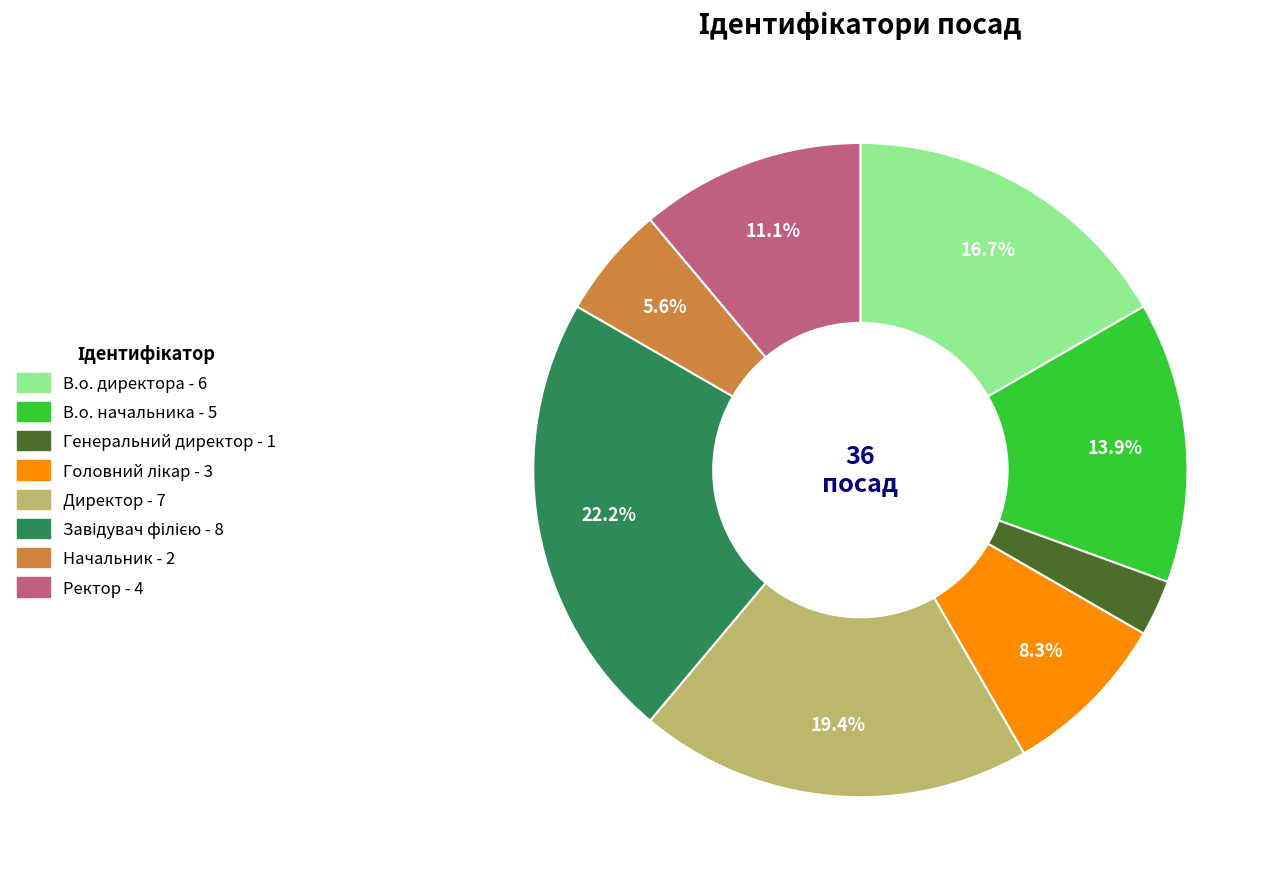

What is the smallest slice in the pie chart?

Генеральний директор